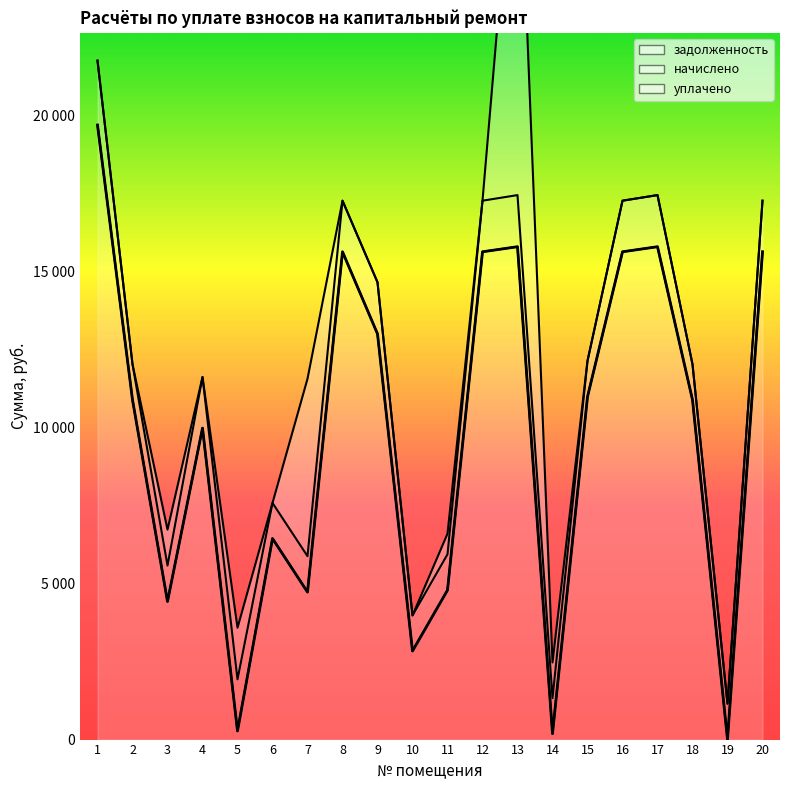

Which has a higher value, 1 or 20?

1